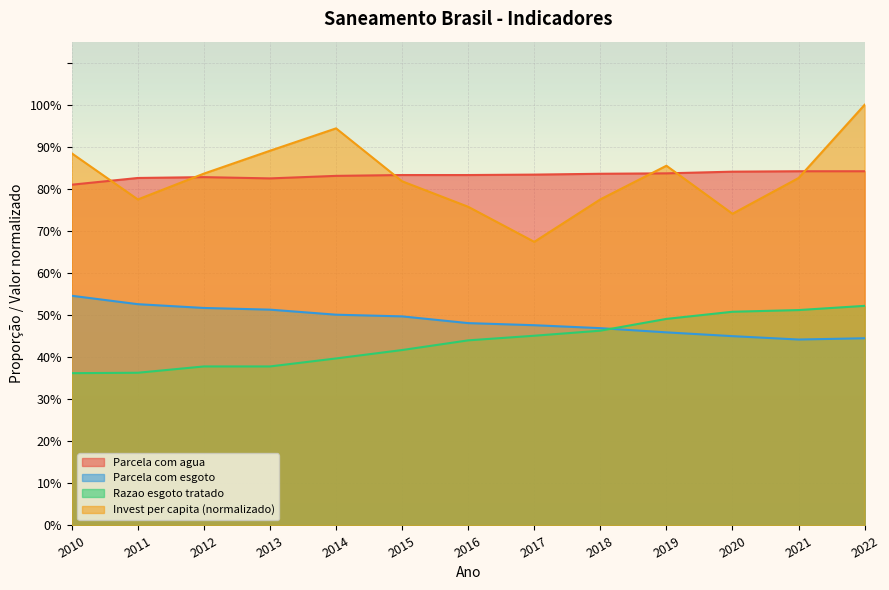

What are all the series names shown in the legend?

Parcela com agua, Parcela com esgoto, Razao esgoto tratado, Invest per capita (normalizado)